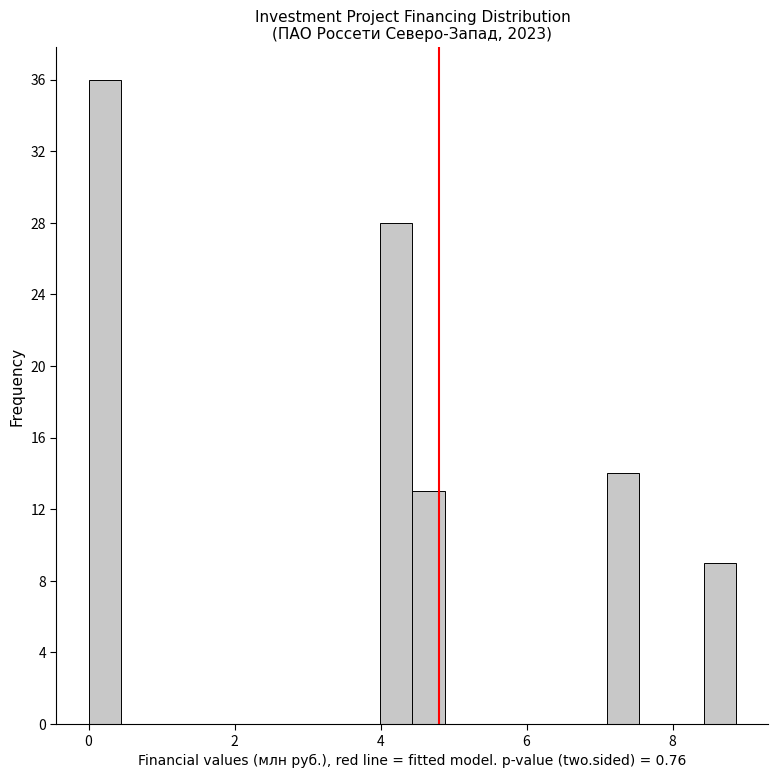

Around what value on the x-axis is the tallest bar? Give the approximate position of its centre, as read against the axis.

0.2